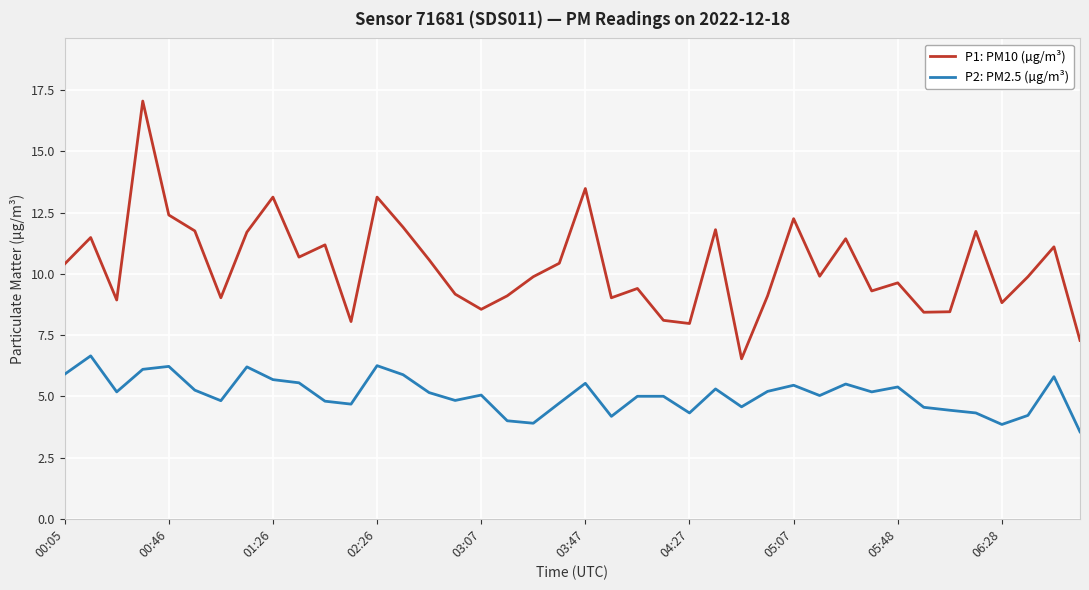

True or false: P1: PM10 (µg/m³) and P2: PM2.5 (µg/m³) cross at least once.

False